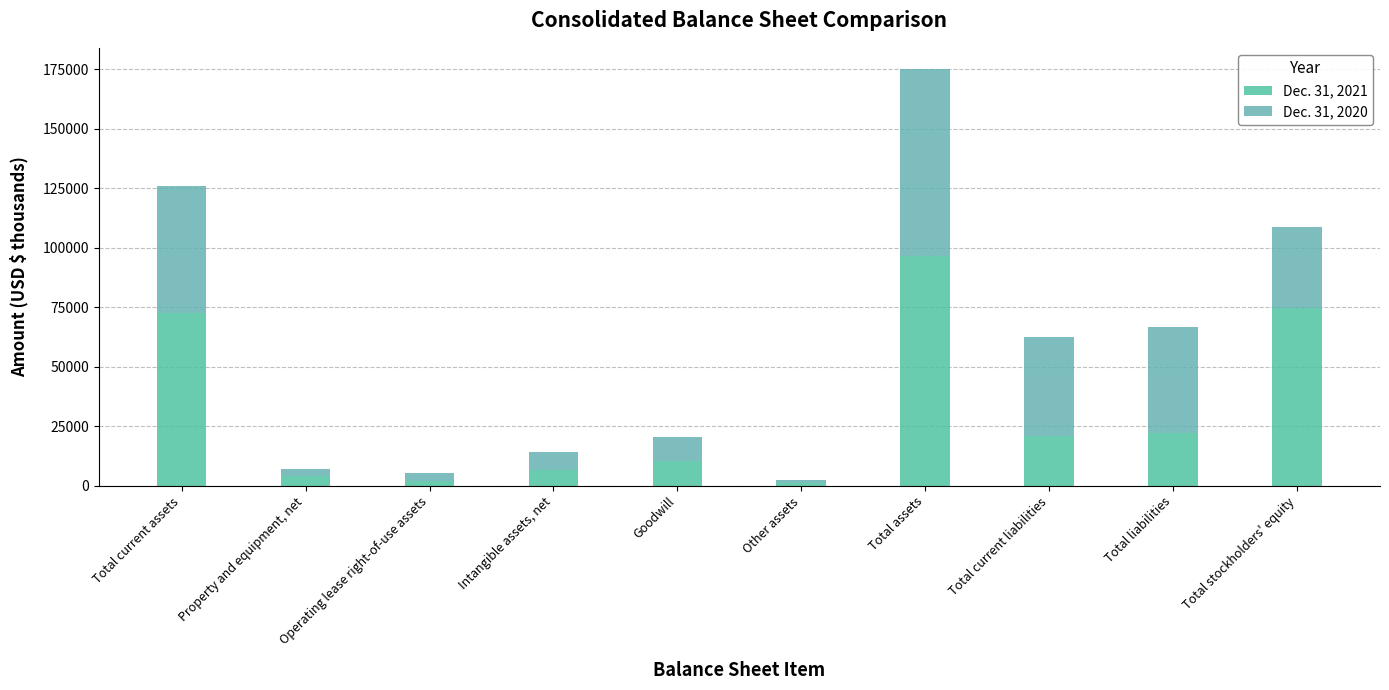

What is the total value across all series at Goodwill?

20534